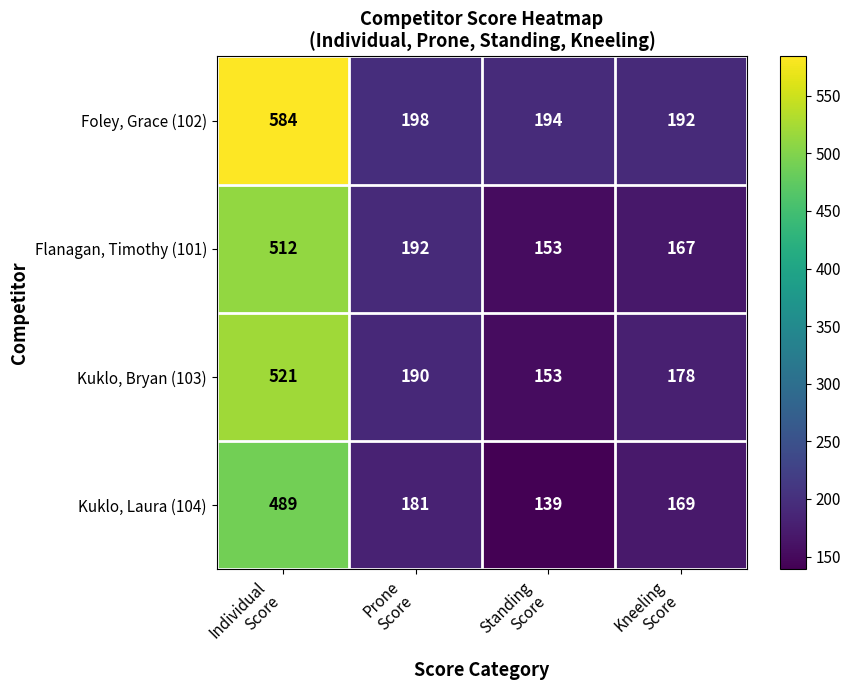

Count the number of categories in the chart.

4